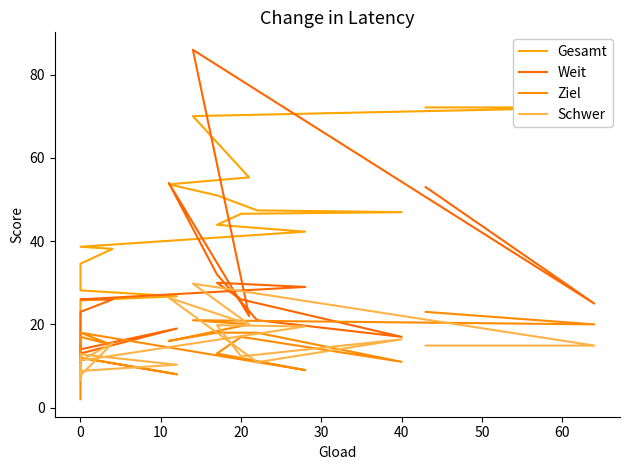

Where do Schwer and Ziel first cross each other?

0 and 10